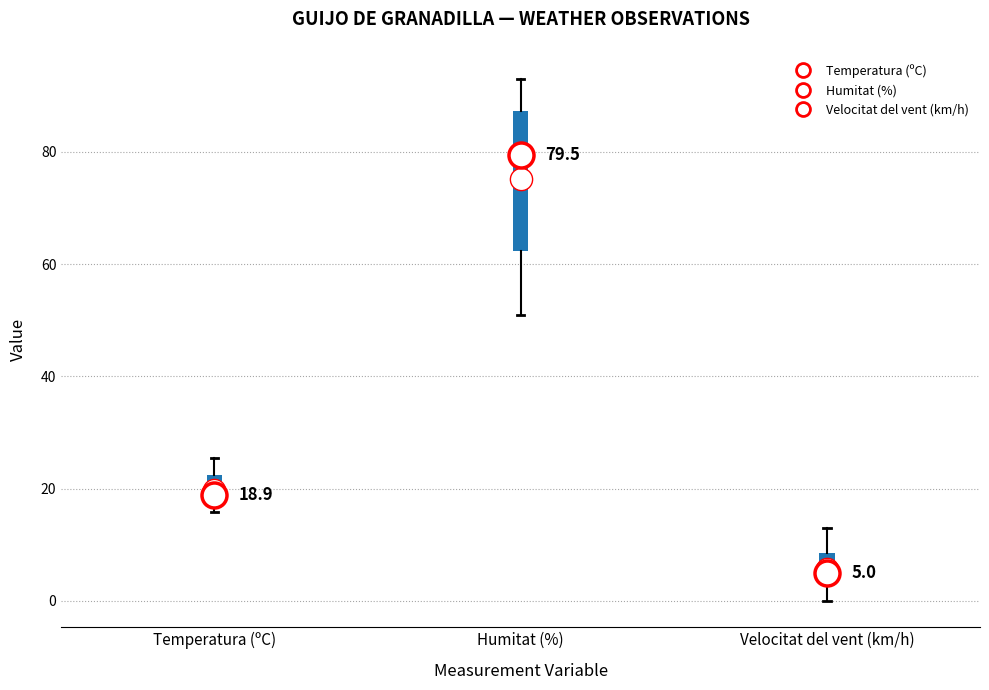

Which box is the tallest, from its lower edge to its upper edge?

Humitat (%)